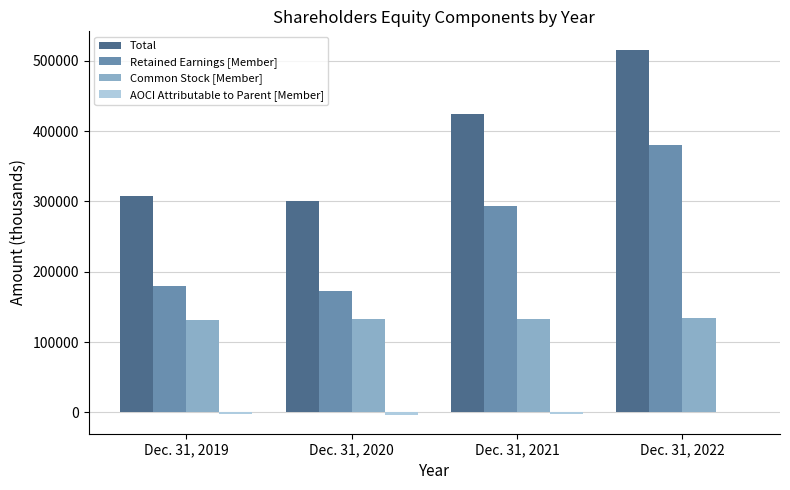

Count the Common Stock [Member] values in the range 132382 to 134724.

3